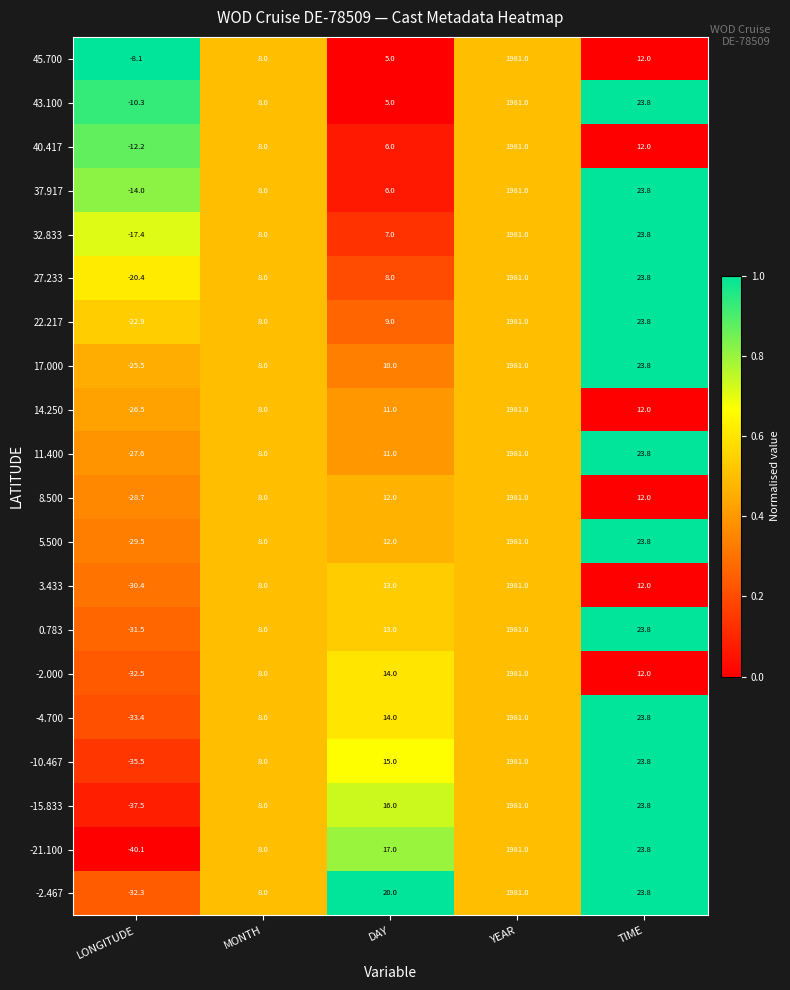

True or false: 37.917 has a value of 5.7 at TIME.

False